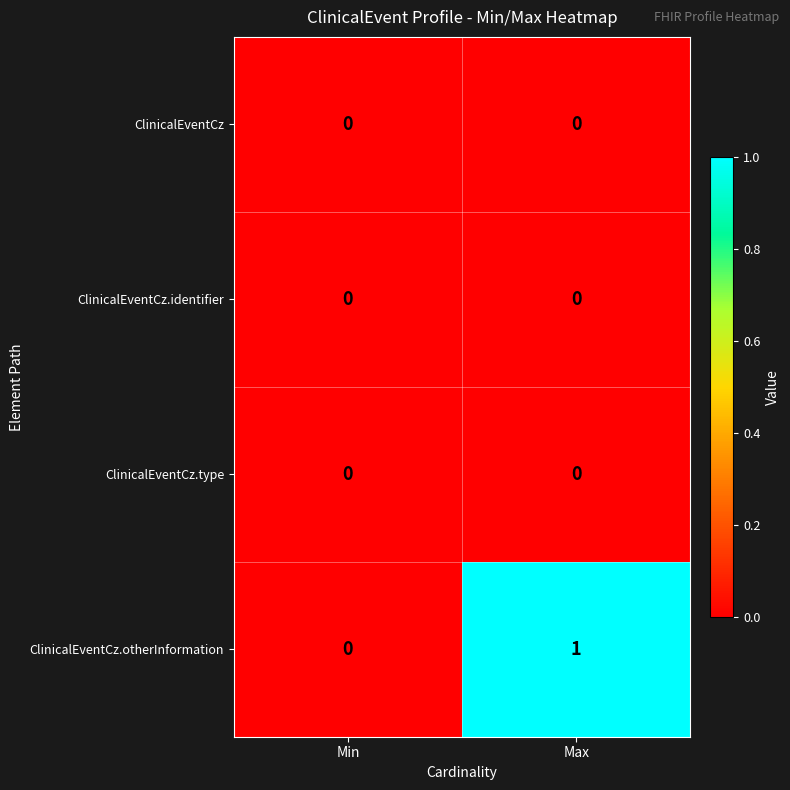

The value of ClinicalEventCz.type at Max is 0. True or false?

True